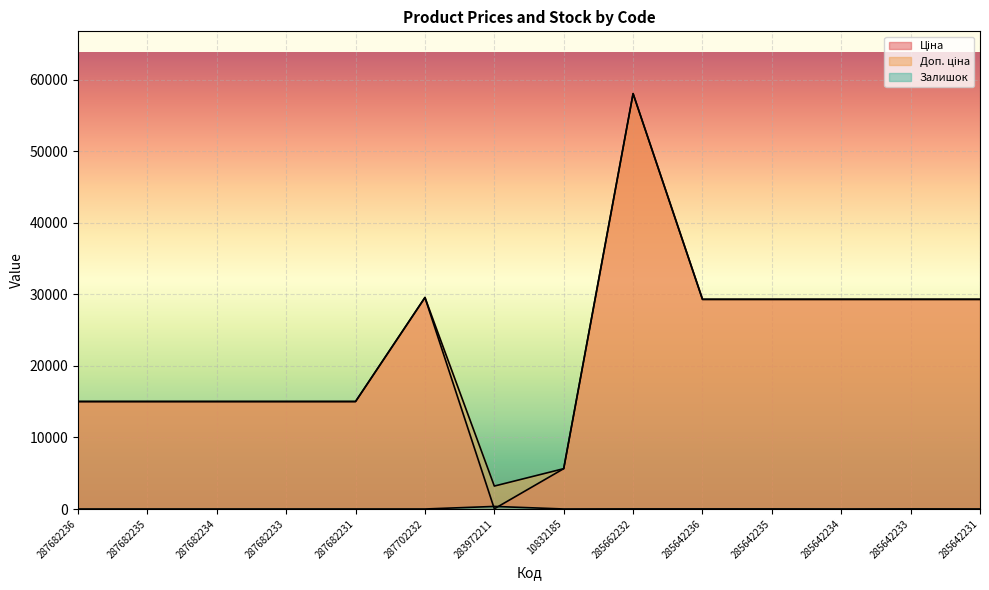

Where is the first local minimum for Доп. ціна?

283972211